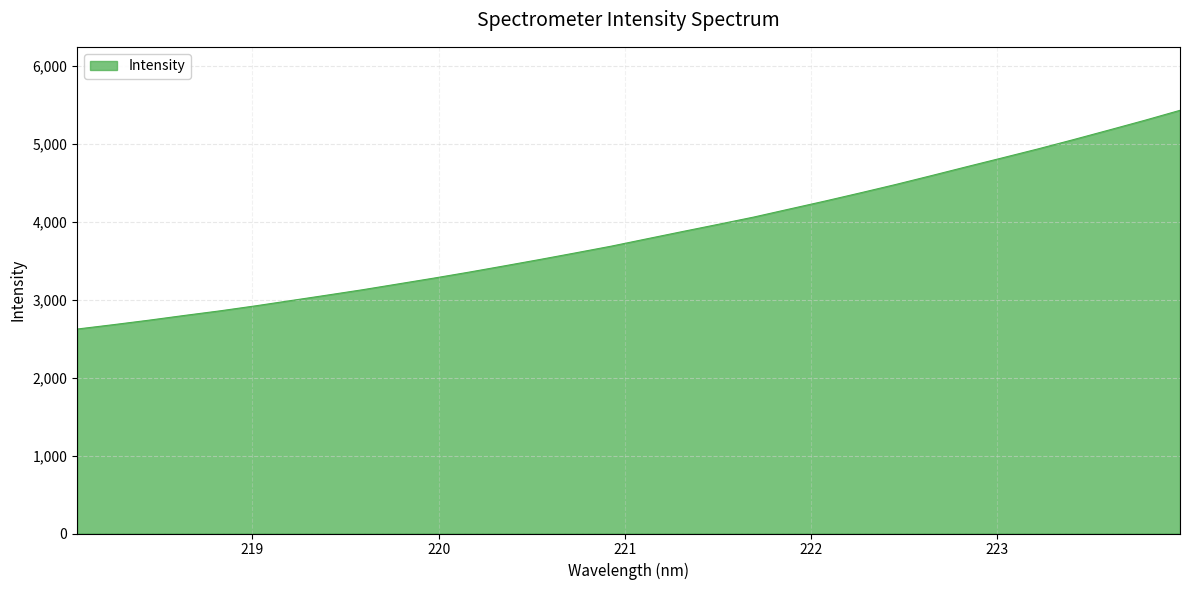

What is the maximum value shown in the chart?

5432.1